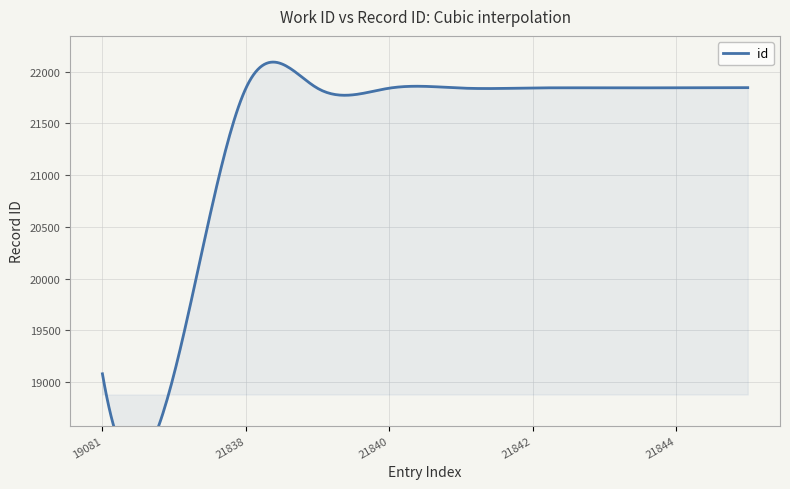

How many series are shown in this chart?

1